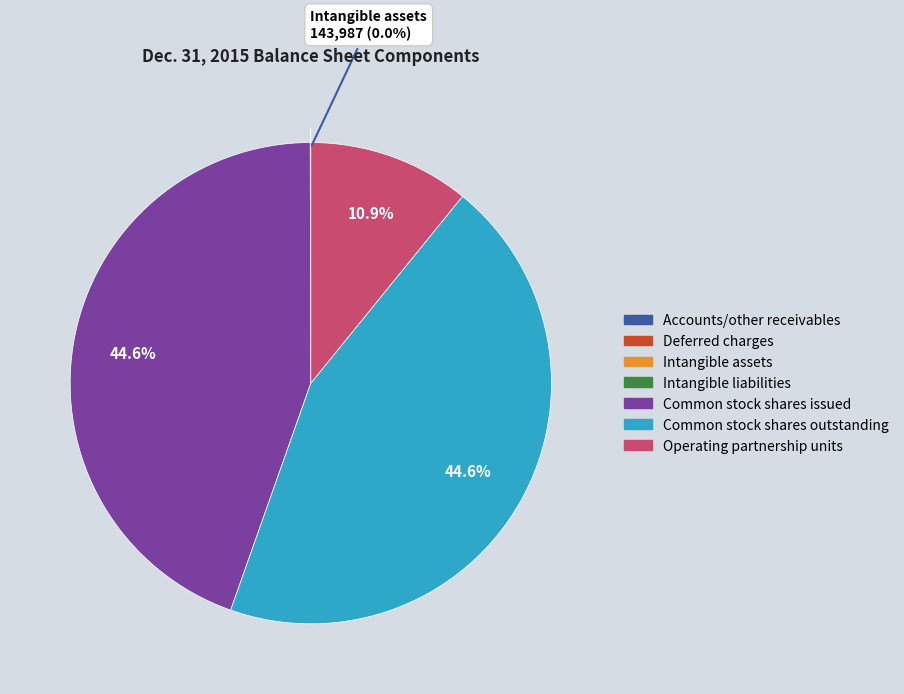

Is there any slice that represents more than half of the pie?

No